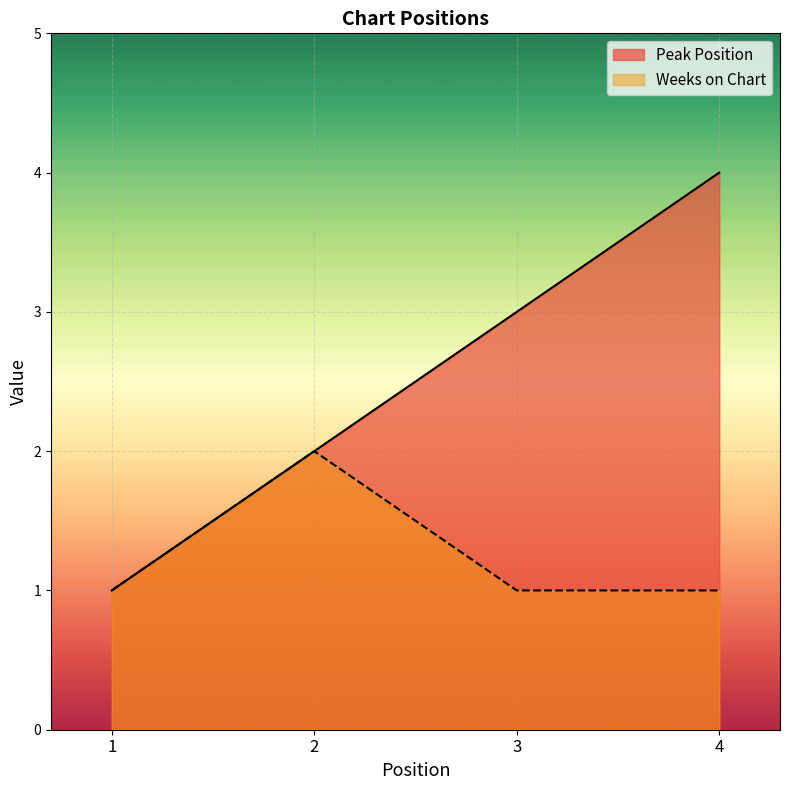

At which category does the chart reach its peak across all series?

4